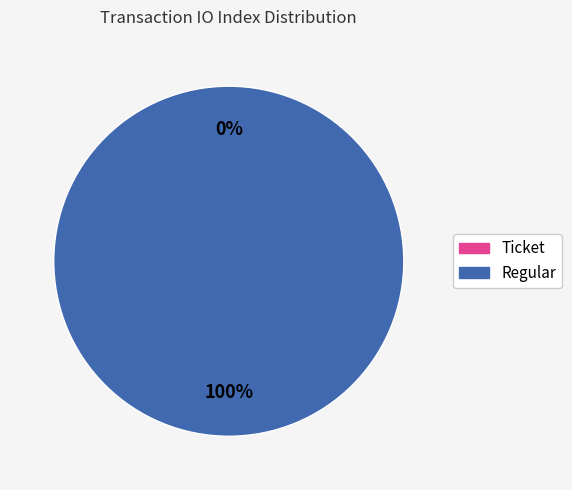

To the nearest percent, what portion does Regular (io_index=5) represent?

100%